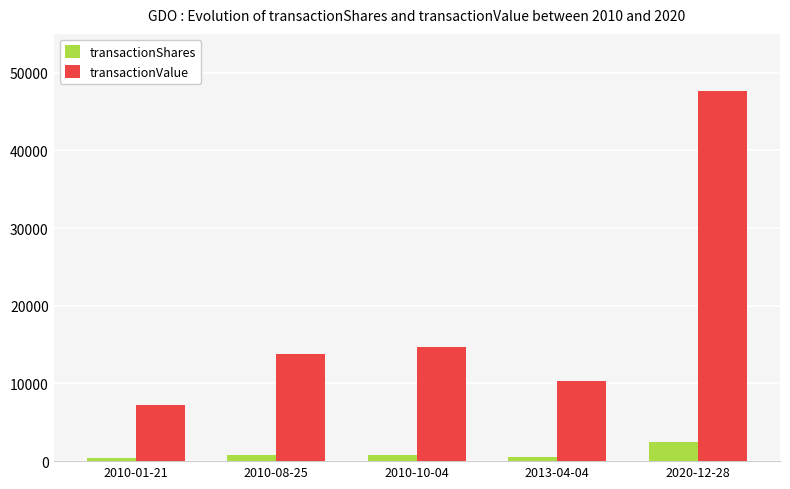

The value of transactionValue at 2010-08-25 is 13808. True or false?

True